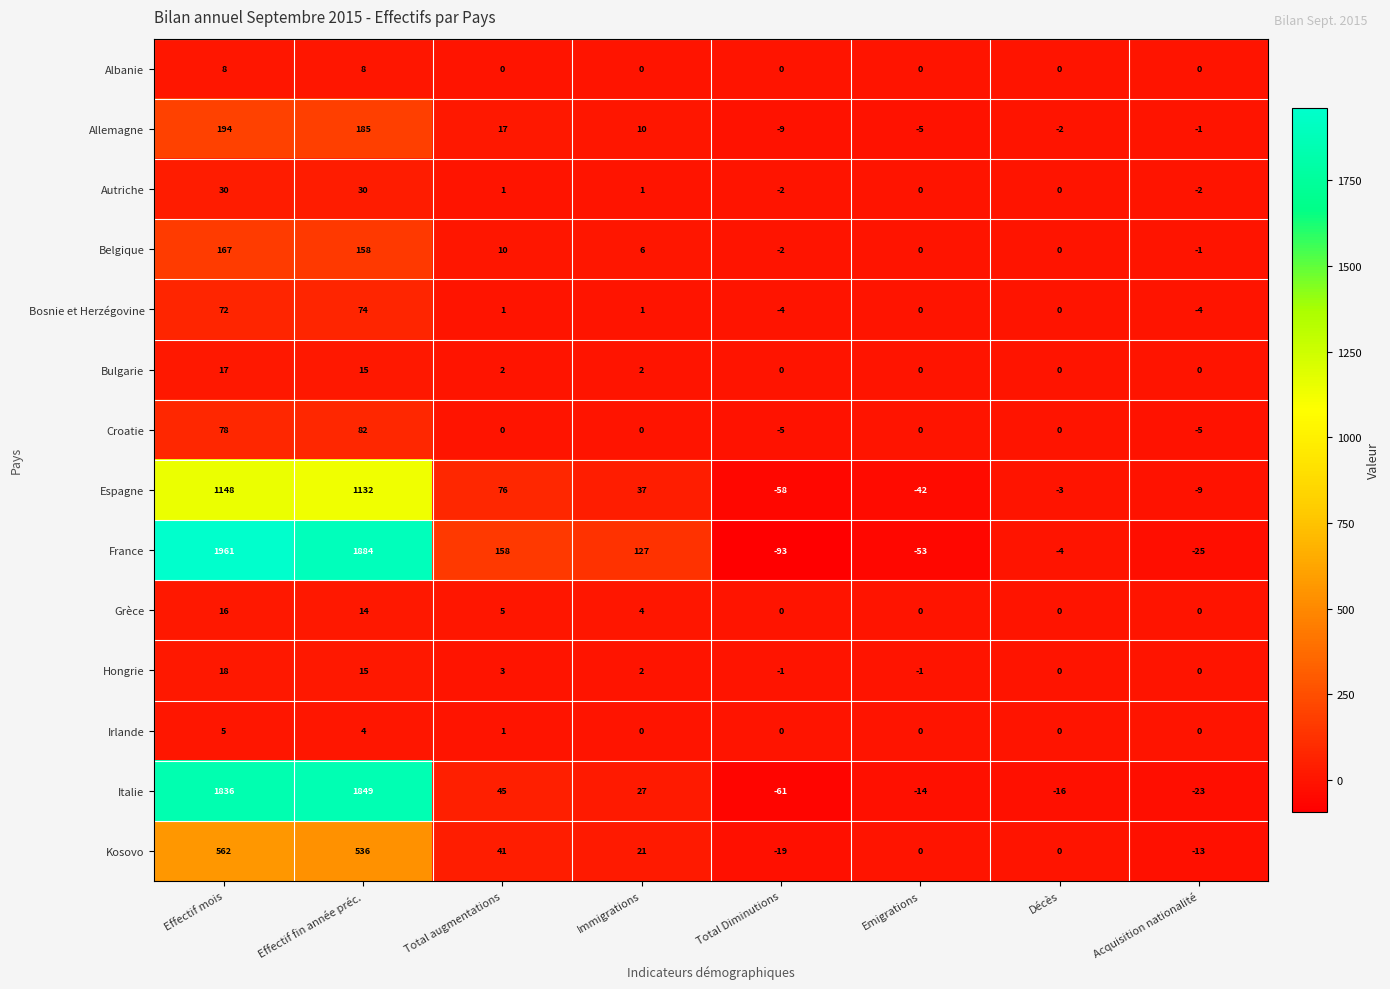

What is the spread (max minus min) of values at Total Diminutions?

93